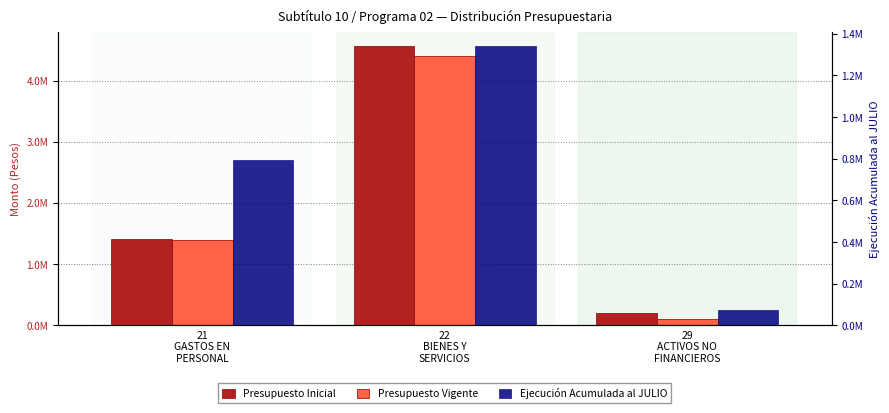

Does the chart contain any negative values?

No